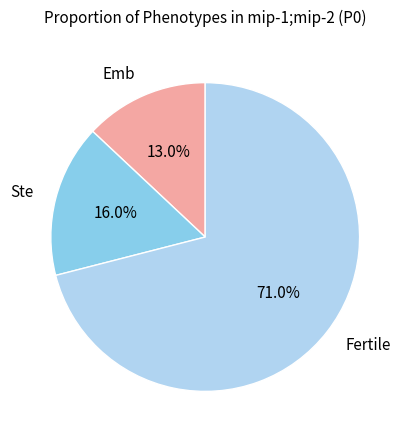

How many slices are in this pie chart?

3